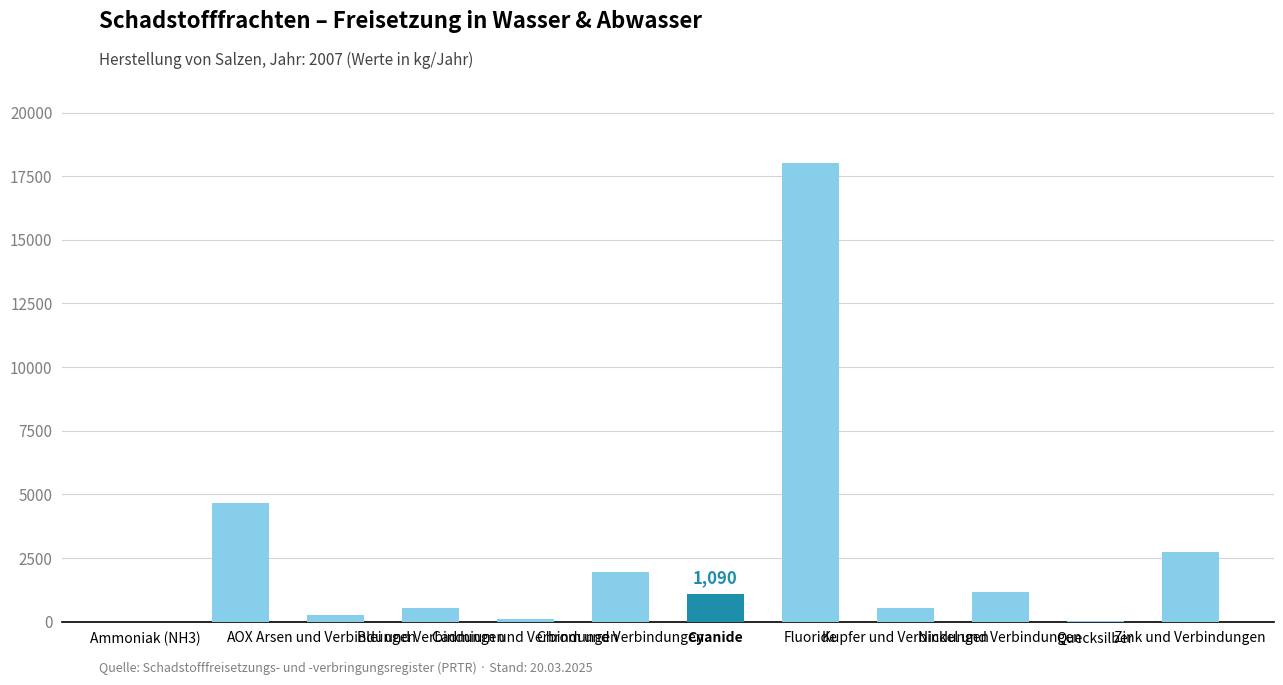

What is the greatest value displayed?

18000